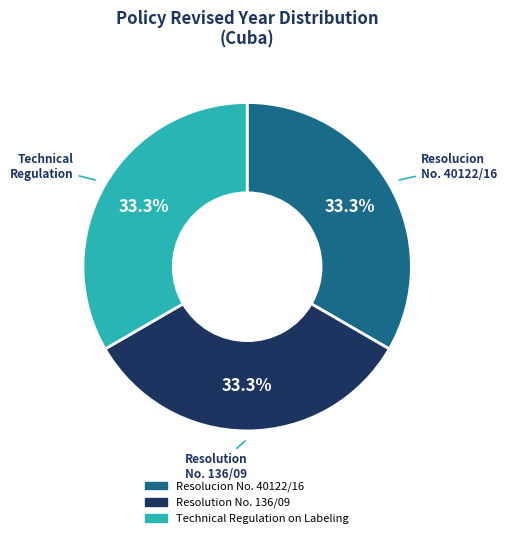

True or false: Resolucion No. 40122/16 accounts for 33% of the total.

True